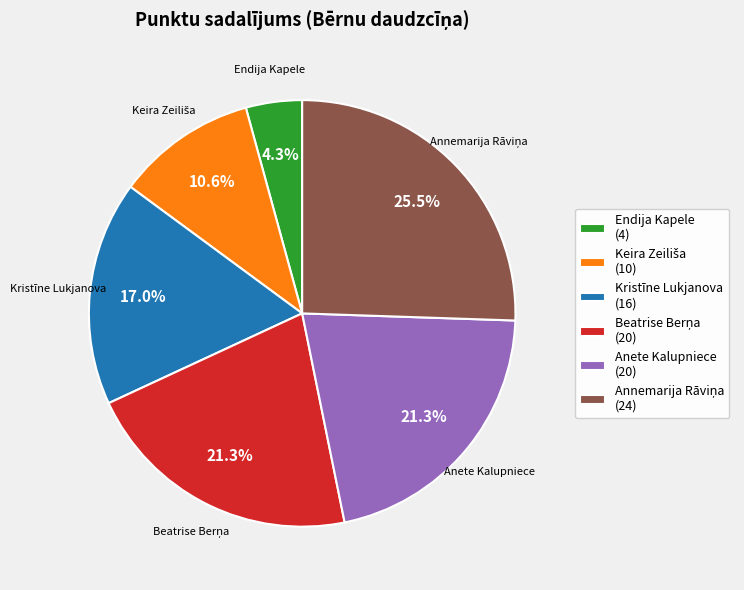

Between Anete Kalupniece (20) and Endija Kapele (4), which is larger?

Anete Kalupniece (20)